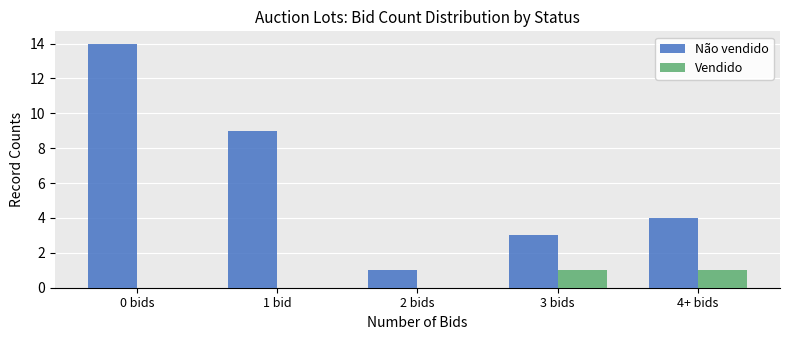

What is the highest value of the Não vendido series?

14